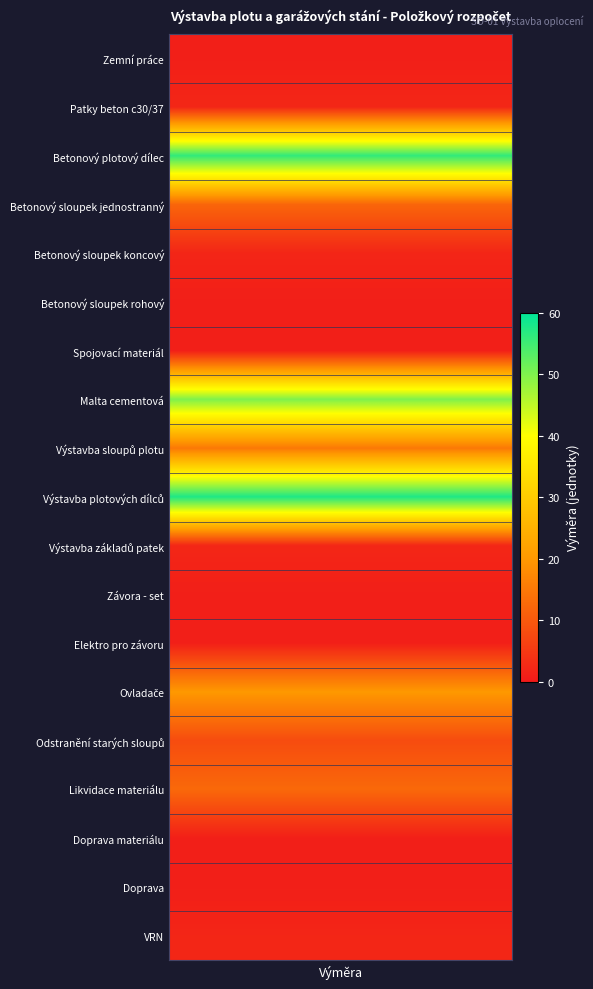

At how many categories does at least one series exceed 7?

1